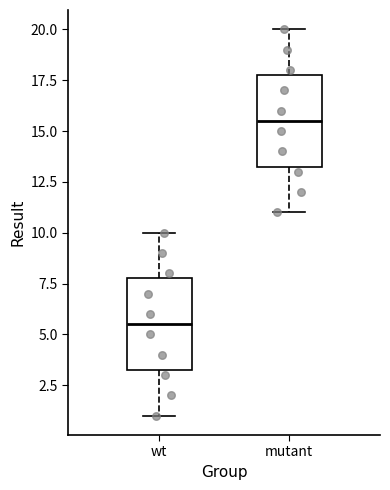

Reading left to right, read every box against the y-axis: the position of its median line, the range the box covers, and the ends of its whiskers. The values are not printed on the chart, so give them approximately, as read against the axis.

wt: median 5.5, box 3.5 to 8.0, whiskers 1.0 to 10.0
mutant: median 15.5, box 13.5 to 18.0, whiskers 11.0 to 20.0